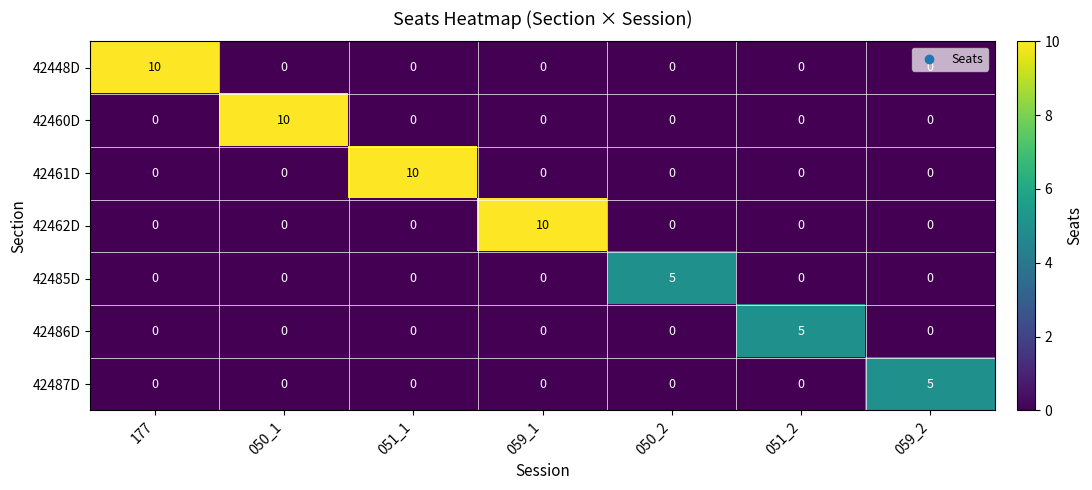

What value does the 42448D series have at 177?

10